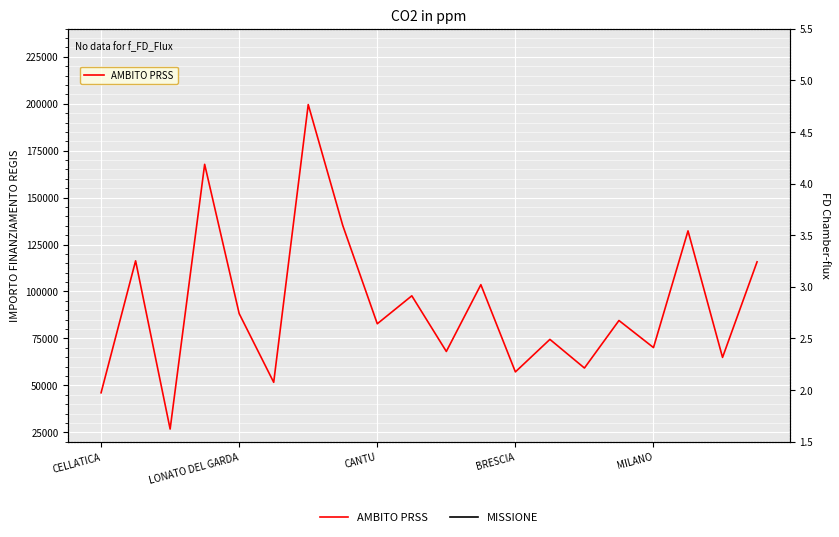

How many lines are shown in the chart?

2